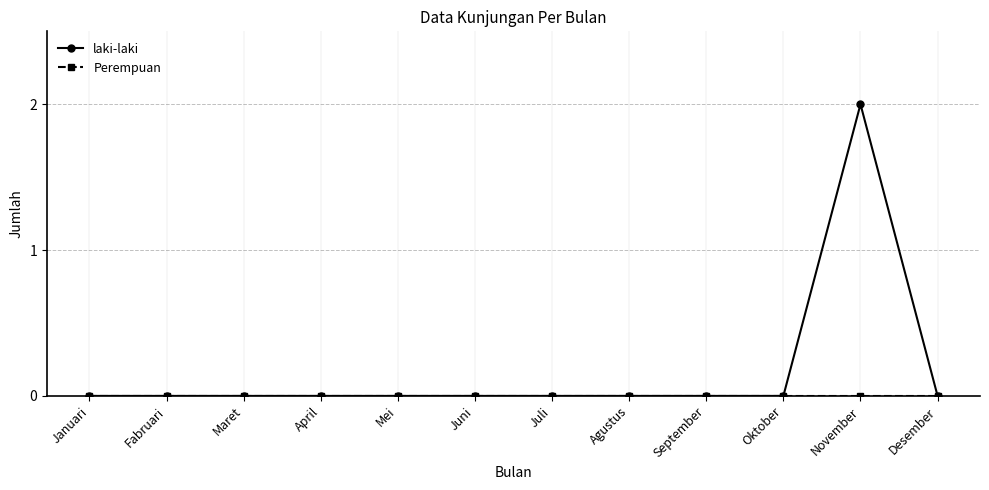

In laki-laki, how many points are higher than both neighbors (excluding endpoints)?

1